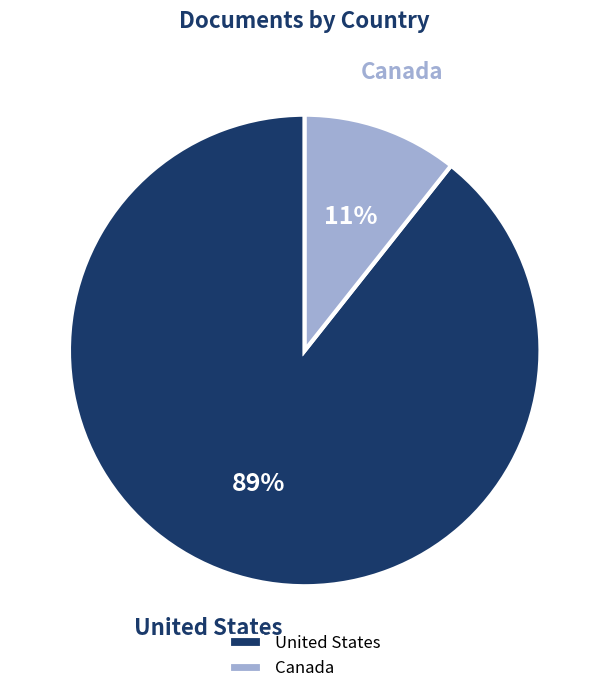

Do United States and Canada together represent more than half of the pie?

Yes